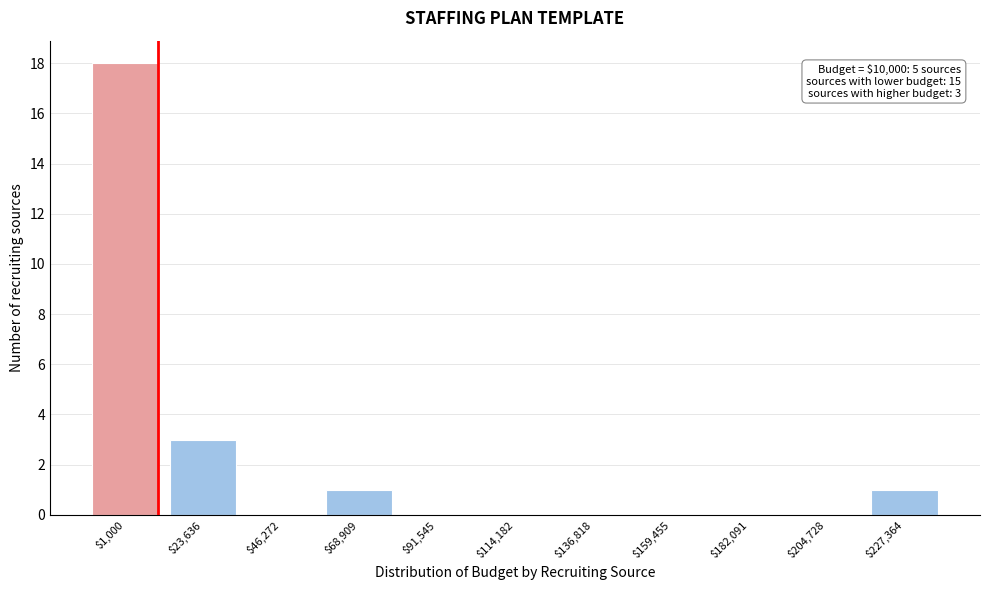

The value at $114,182 is 0. True or false?

True